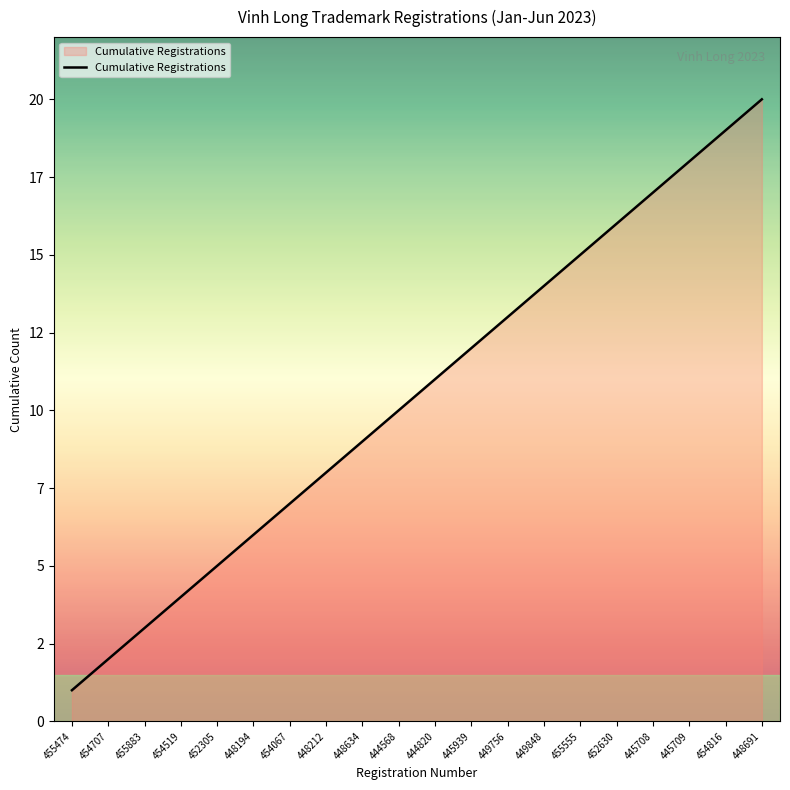

Is this an area chart (filled region under the line)?

Yes